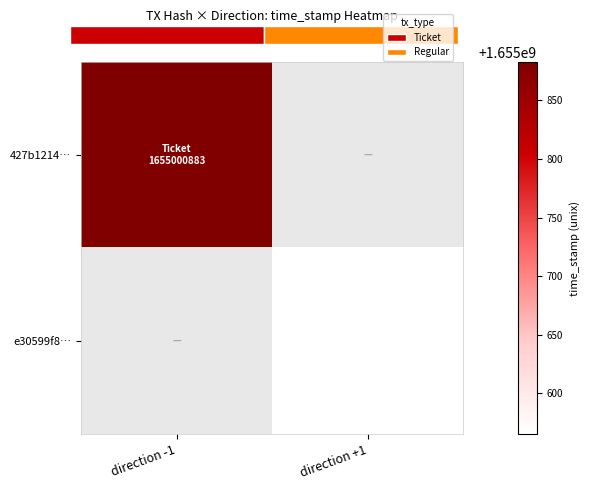

The 427b1214… series shows 860015546 at direction -1. True or false?

False